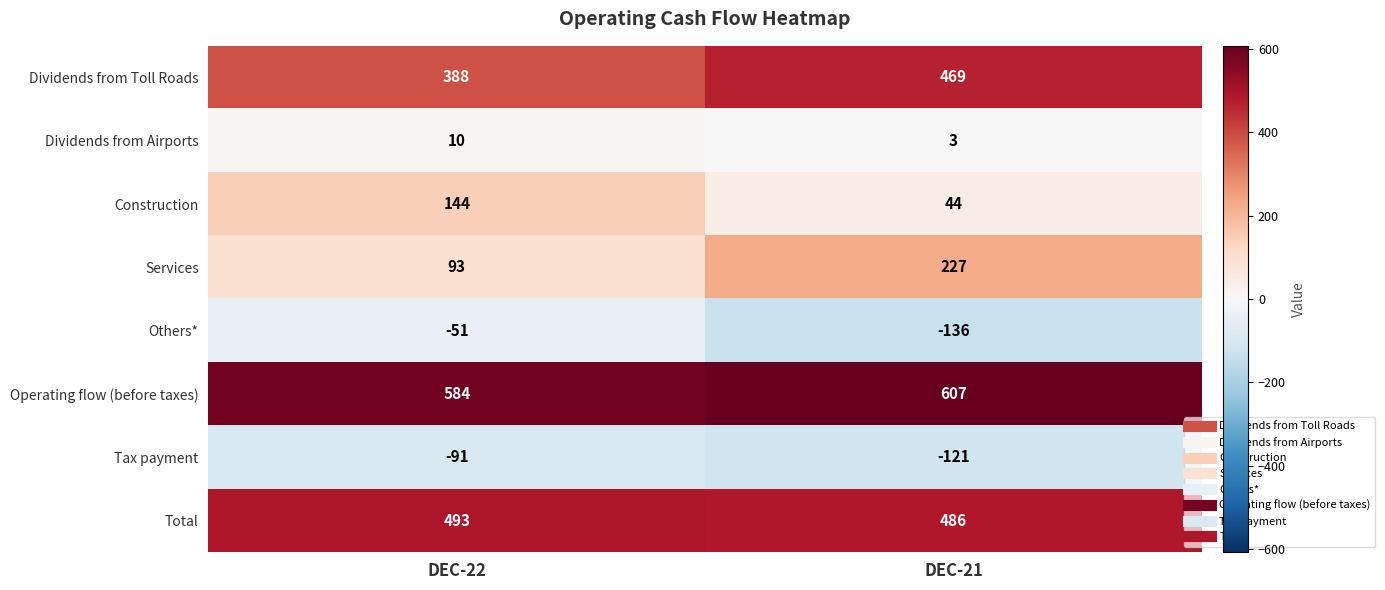

List the series in order of their peak value, highest first.

Operating flow (before taxes), Total, Dividends from Toll Roads, Services, Construction, Dividends from Airports, Others*, Tax payment